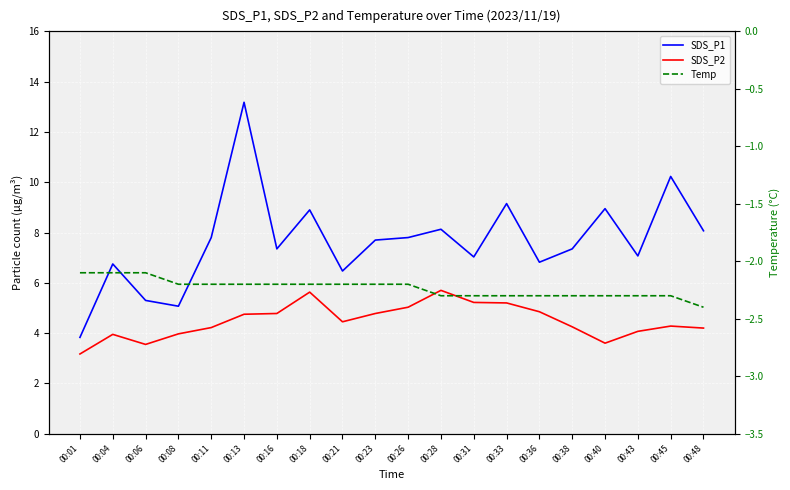

Which series changed the most between 00:01 and 00:31?

SDS_P1